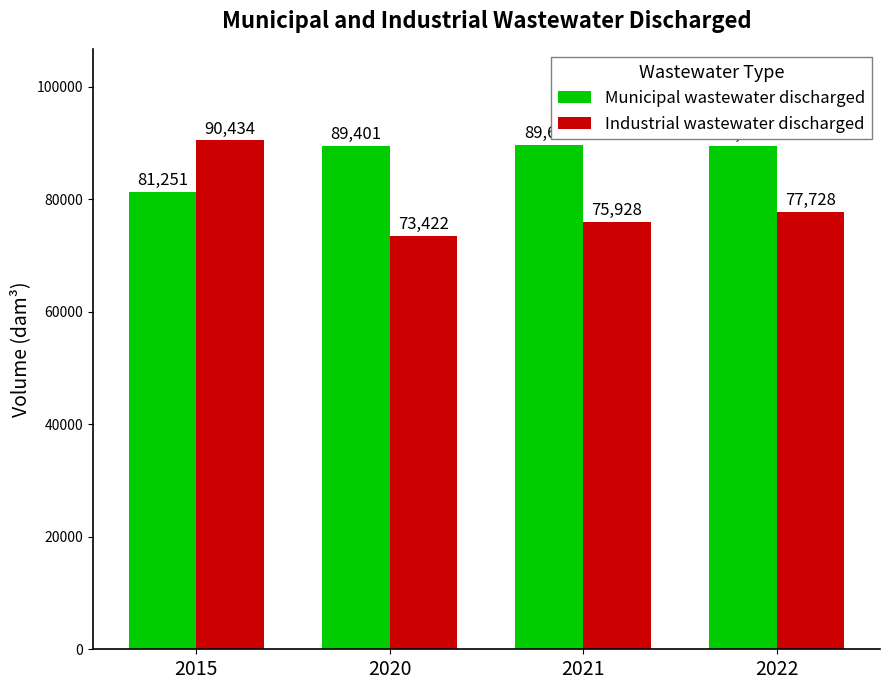

At which category is the sum across all series the highest?

2015